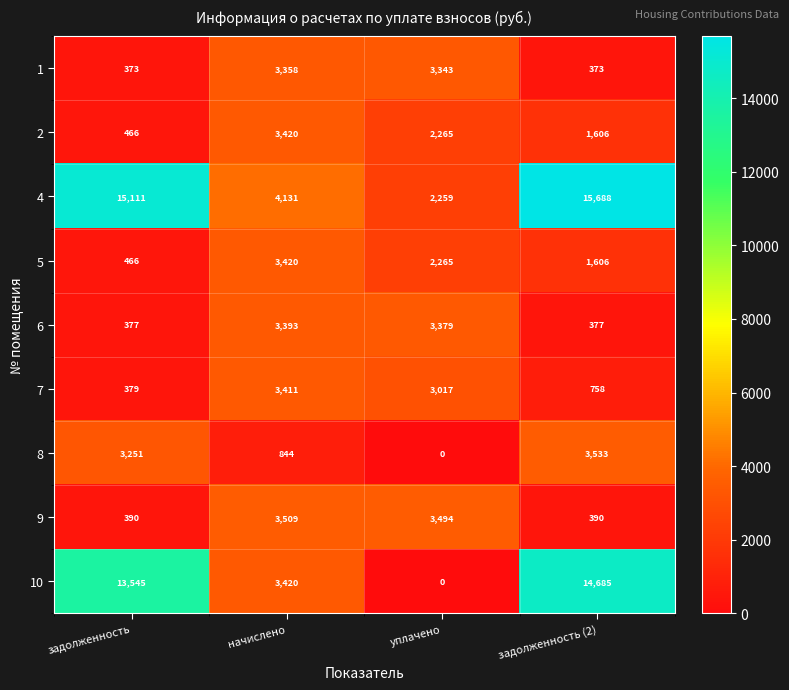

At how many categories does at least one series exceed 14872?

2